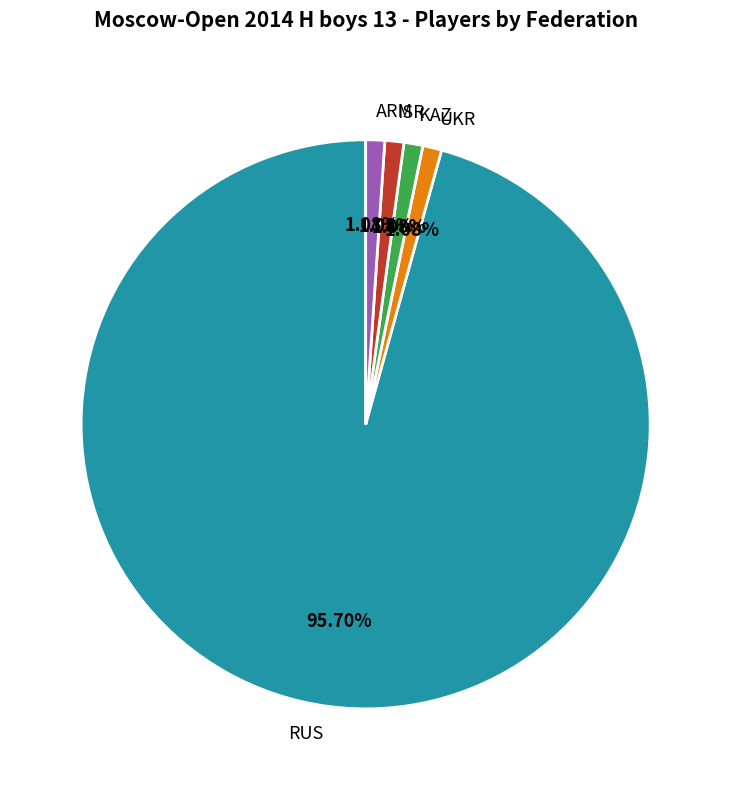

Is there any slice that represents more than half of the pie?

Yes